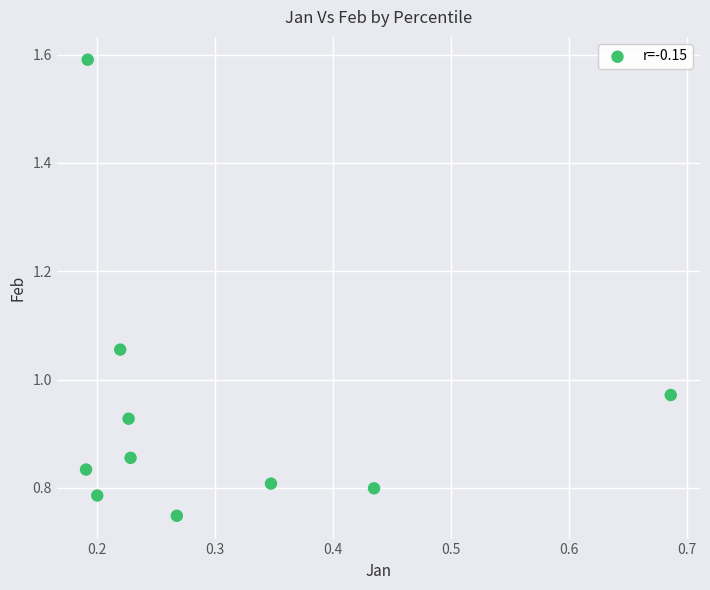

What is the average X value?

0.3